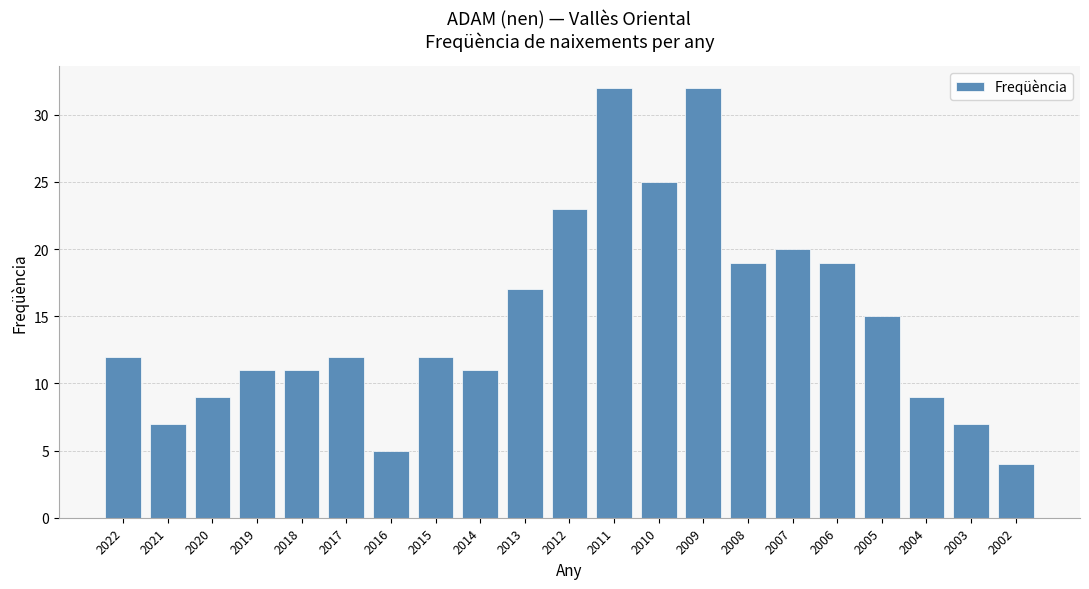

Which label corresponds to the smallest value in the chart?

2002